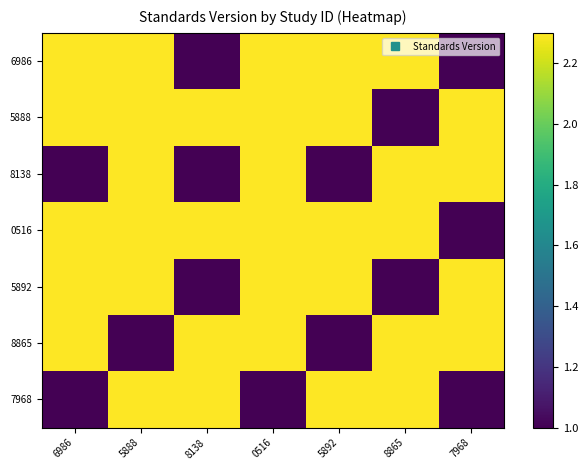

How many series are shown in this chart?

7